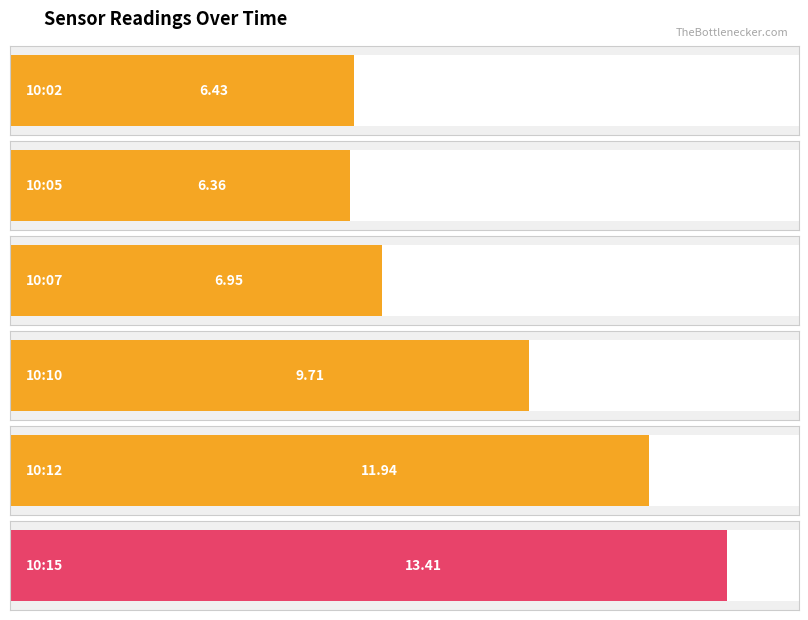

What is the greatest value displayed?

13.4